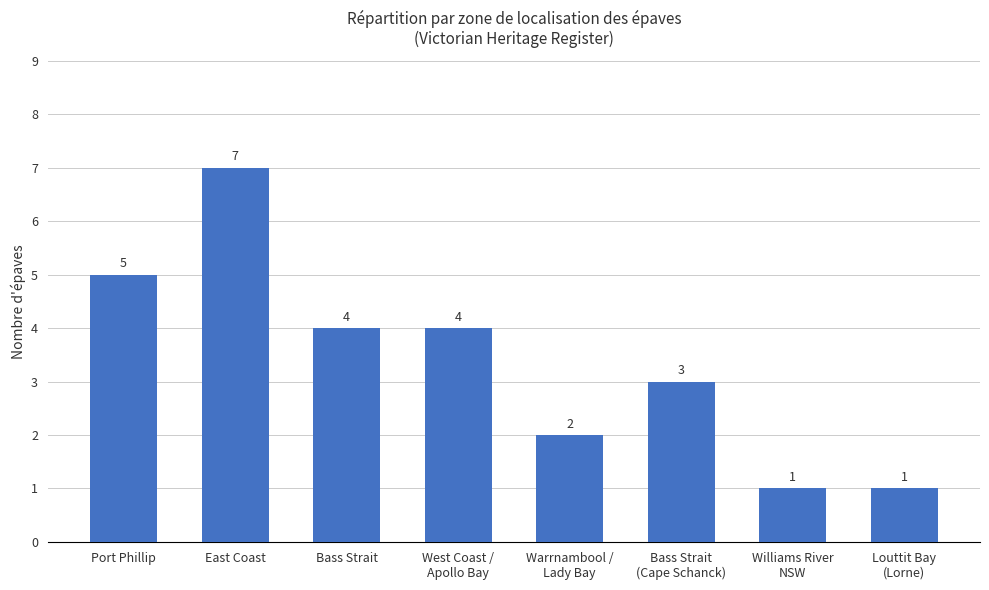

What is the value of the 6th bar from the left?

3